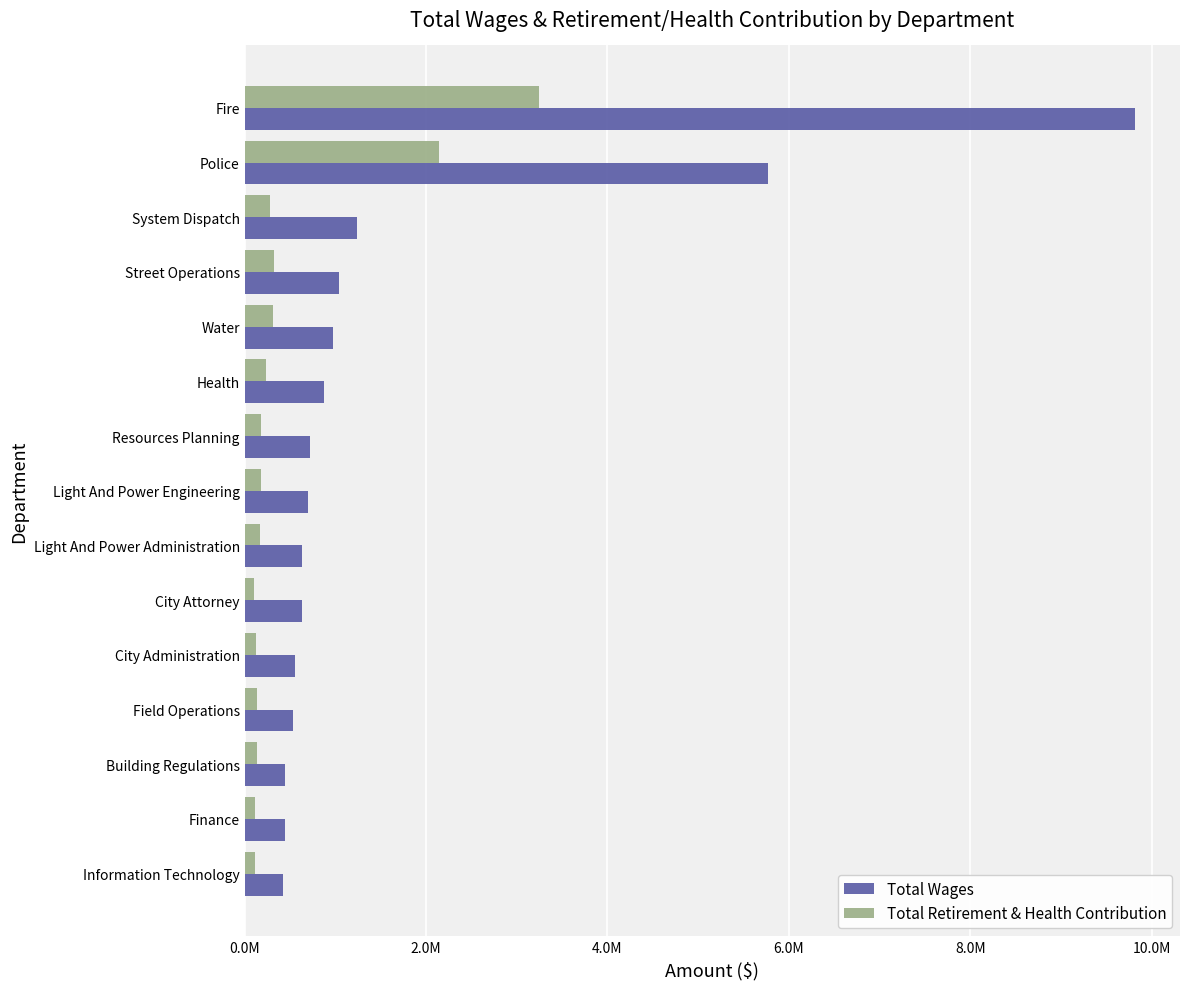

What position from the right is Field Operations?

4